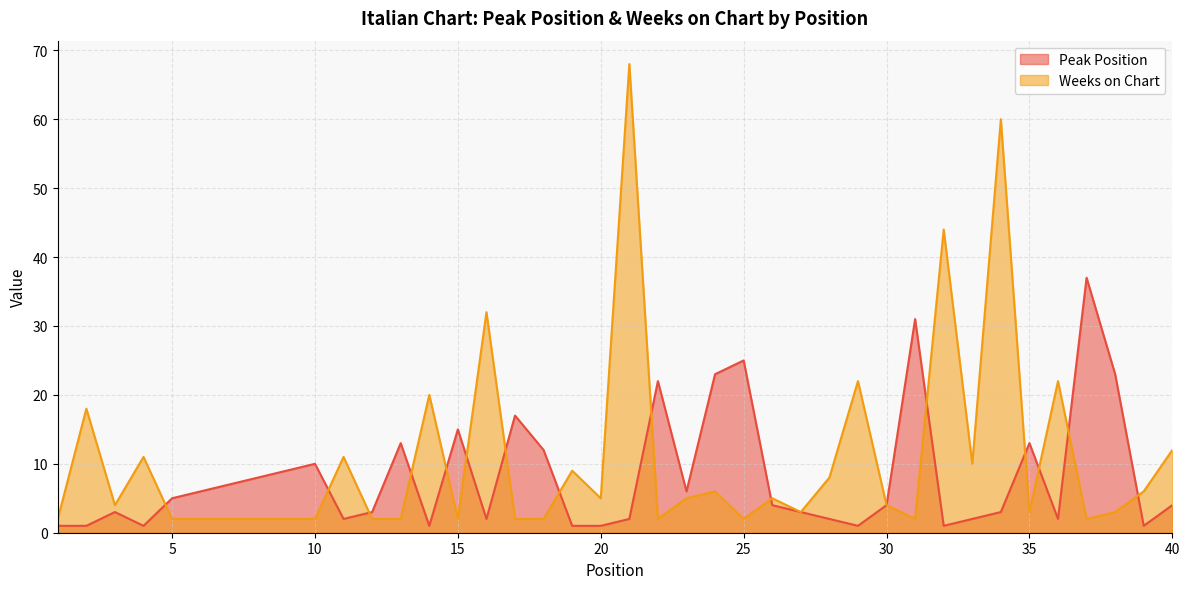

Is the value of Weeks on Chart at 39 greater than the value of Peak Position at 11?

Yes